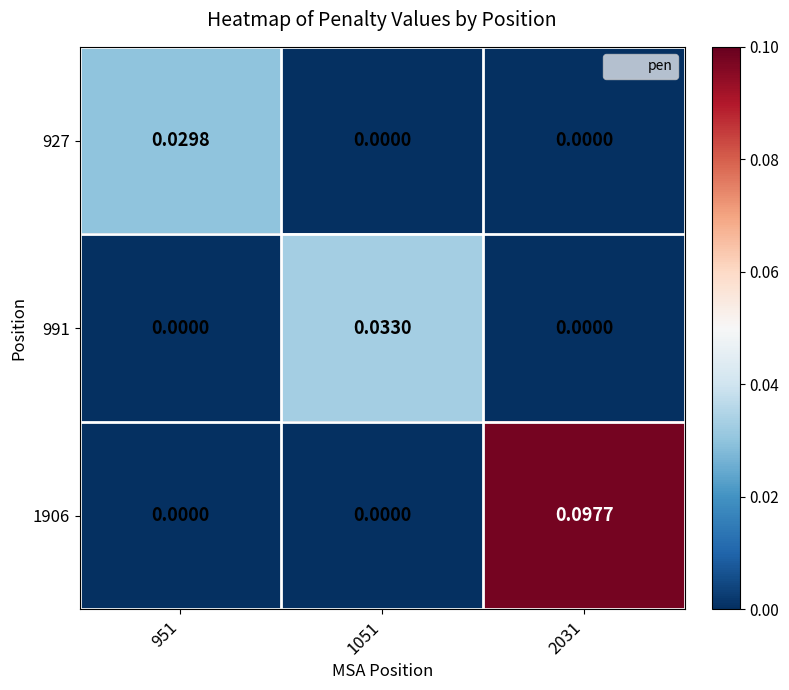

At 951, list the series in order from largest to smallest.

927, 991, 1906